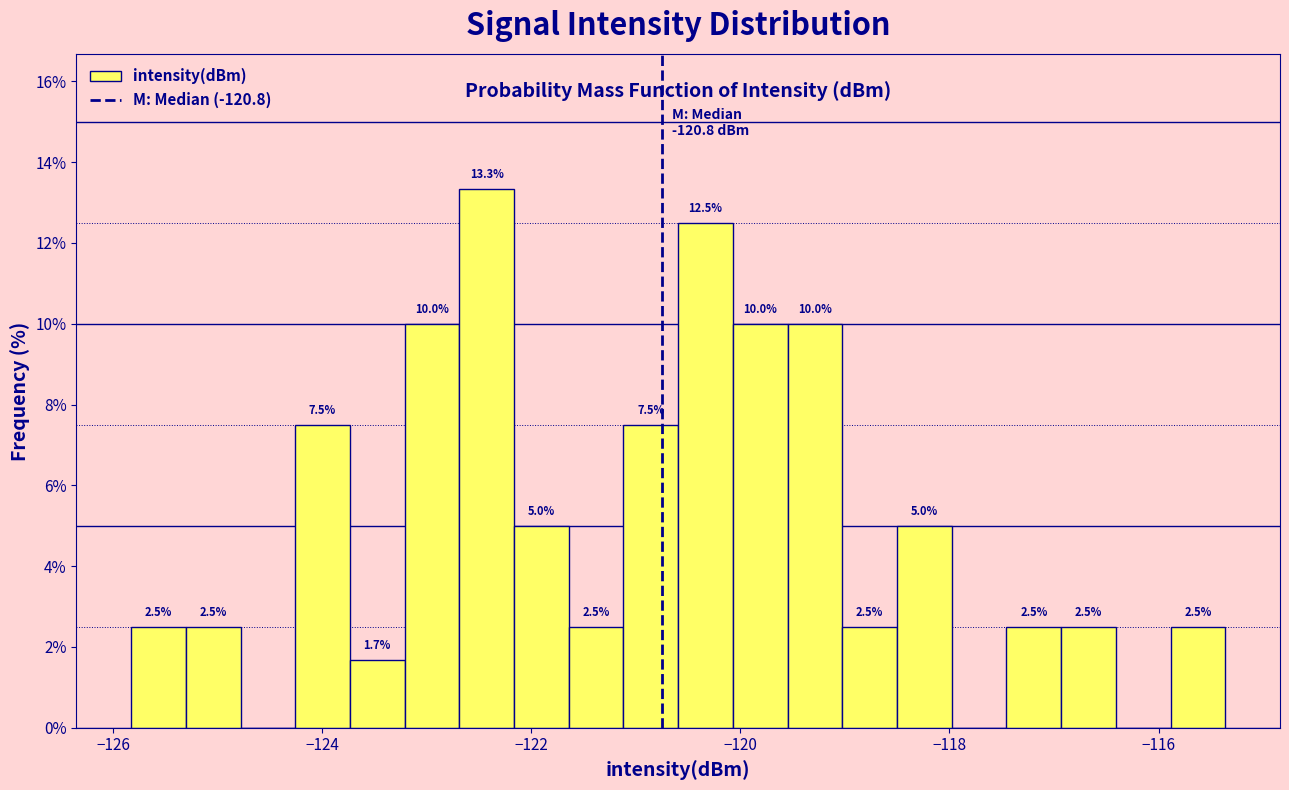

Around what value on the x-axis is the tallest bar? Give the approximate position of its centre, as read against the axis.

-122.4